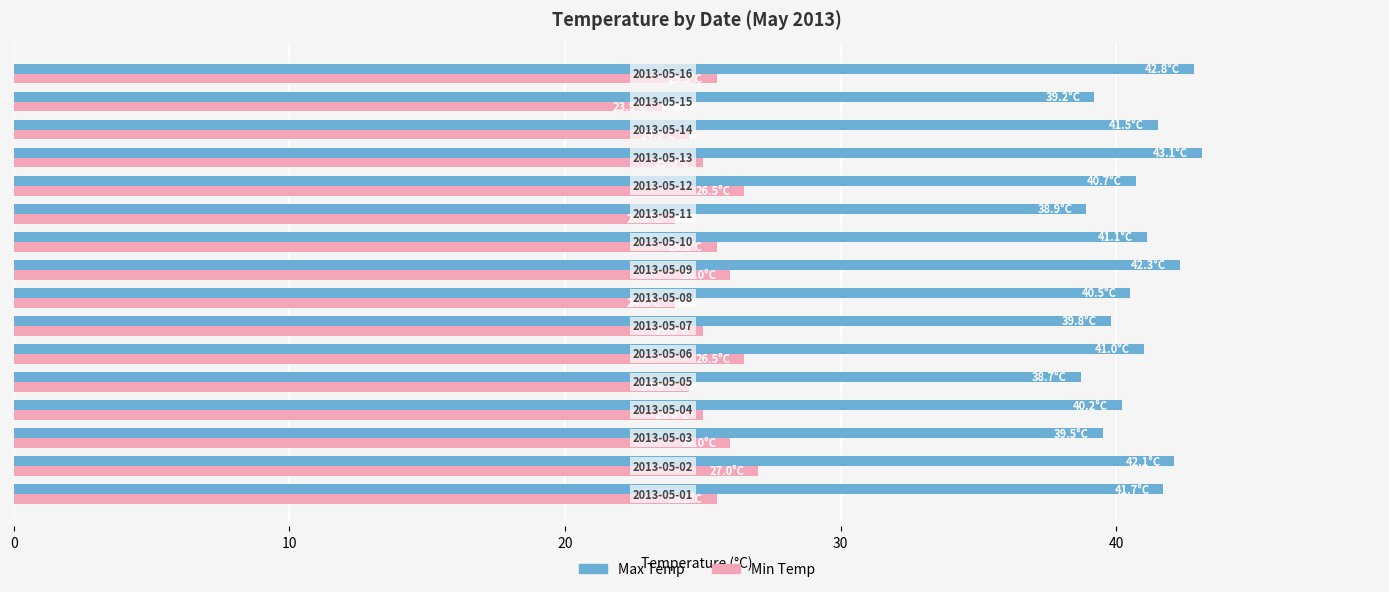

How many values in the Max Temp series are below 41?

8